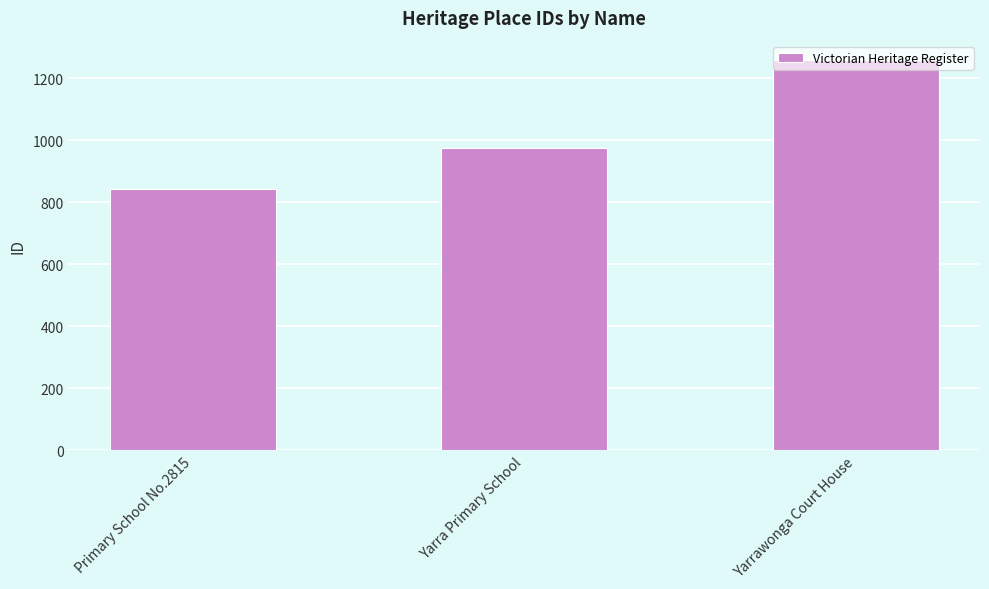

List the labels in order of value, largest first.

Yarrawonga Court House, Yarra Primary School, Primary School No.2815